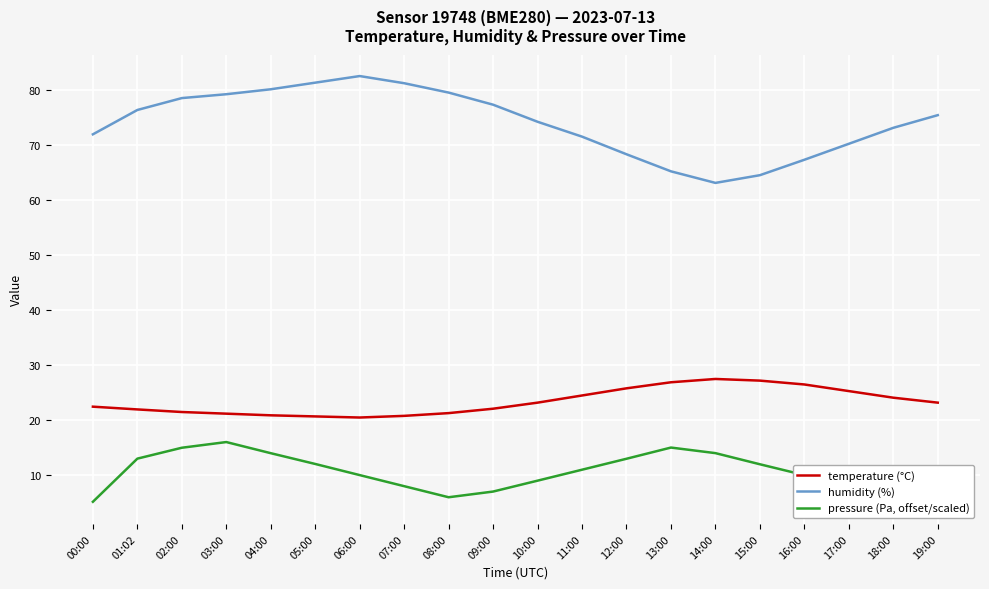

True or false: pressure (Pa, offset/scaled) has more than 0 points higher than both neighbors.

True